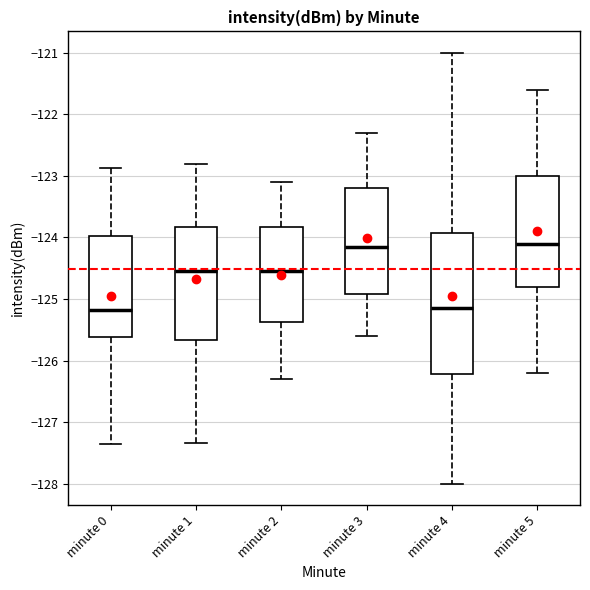

Reading left to right, transcribe this box plot: for each box, give where its median line is, the range the box spans, and where its two whiskers end, as read against the y-axis. The values are not printed on the chart, so give them approximately, as read against the axis.

minute 0: median -125.2, box -125.6 to -124.0, whiskers -127.4 to -122.9
minute 1: median -124.5, box -125.7 to -123.8, whiskers -127.3 to -122.8
minute 2: median -124.5, box -125.4 to -123.8, whiskers -126.3 to -123.1
minute 3: median -124.1, box -124.9 to -123.2, whiskers -125.6 to -122.3
minute 4: median -125.1, box -126.2 to -123.9, whiskers -128.0 to -121.0
minute 5: median -124.1, box -124.8 to -123.0, whiskers -126.2 to -121.6